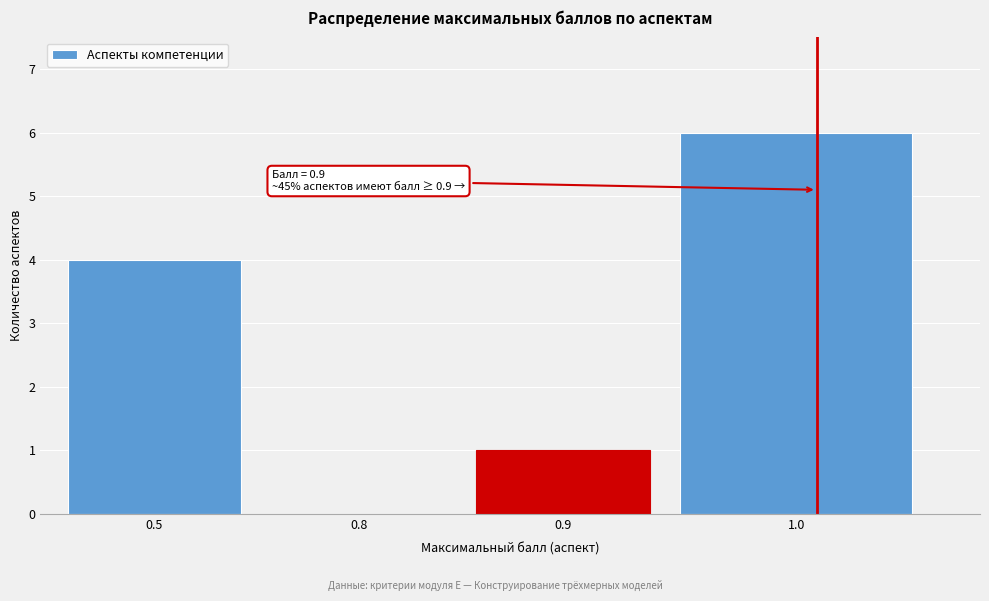

Reading right to left, list all the values displayed in this chart.

1.0=6	0.9=1	0.8=0	0.5=4